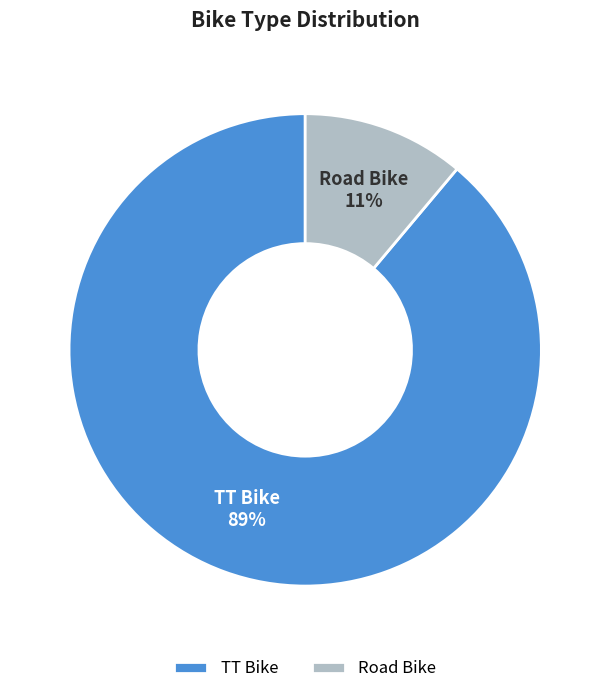

What is the largest slice in the pie chart?

TT Bike